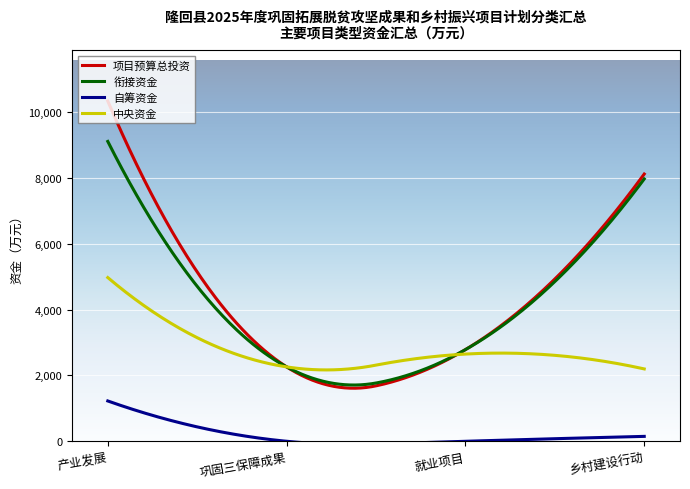

List the series in order of their peak value, highest first.

项目预算总投资, 衔接资金, 中央资金, 自筹资金